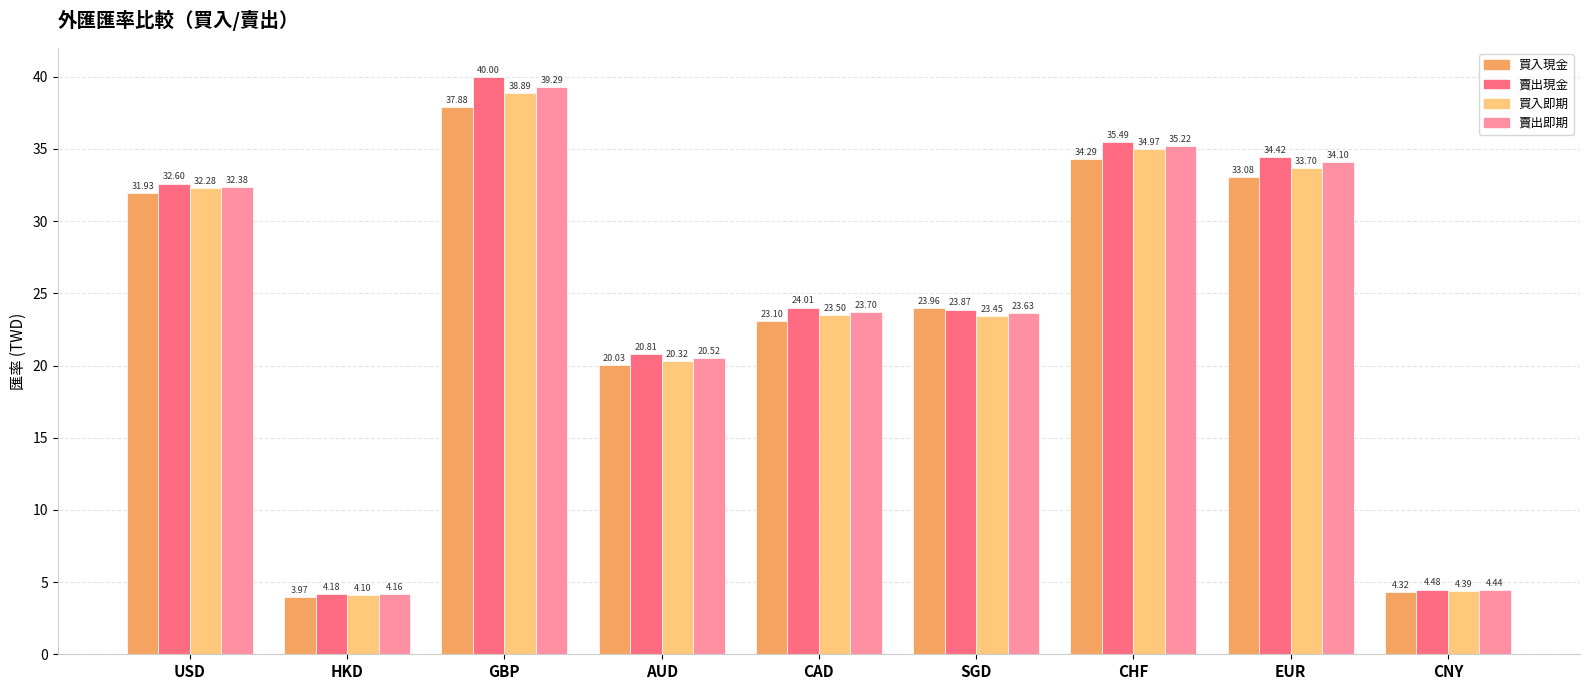

How many bars are there in total?

36